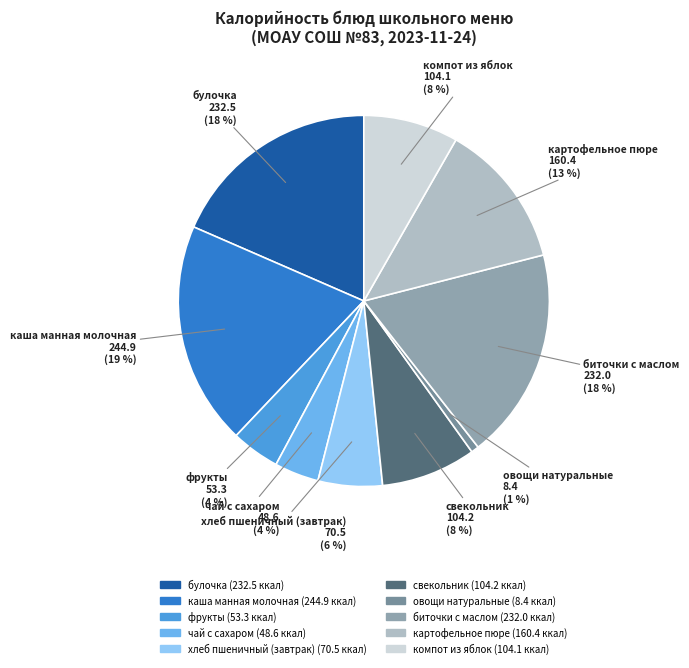

The чай с сахаром slice represents 4% of the pie. True or false?

True